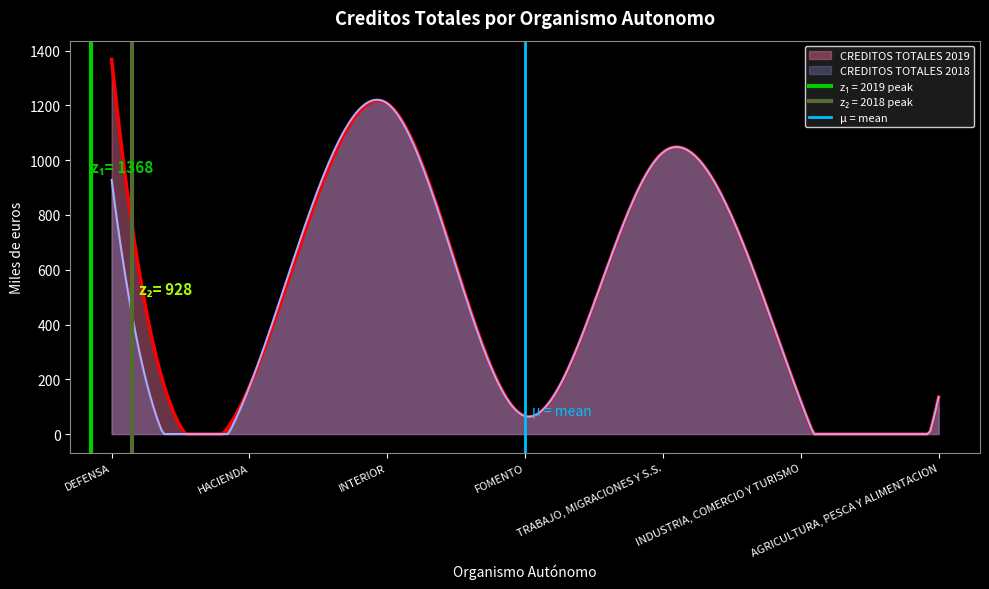

What is the value of the 2nd point from the left?

1